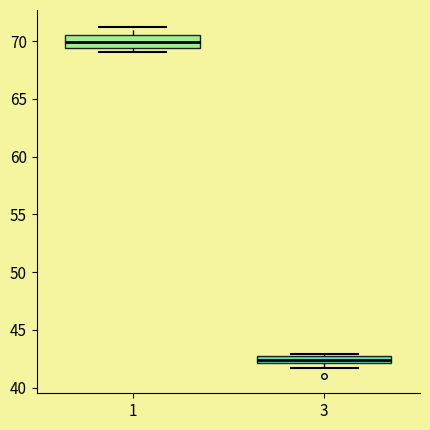

Which box's median line is the highest?

1